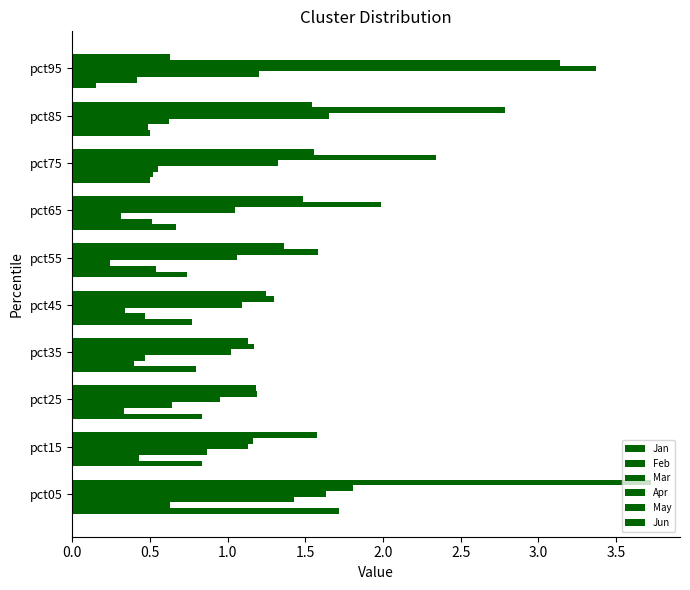

How many distinct data groups are displayed?

6